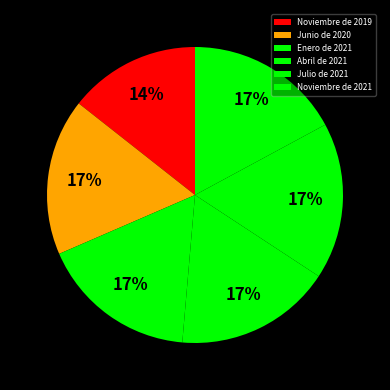

Count the number of slices in the pie.

6